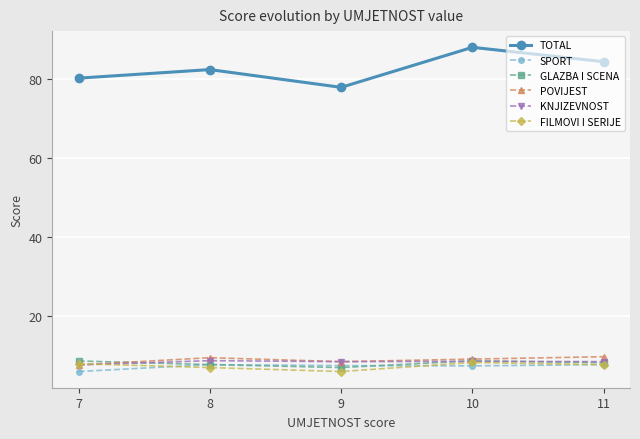

What are all the series names shown in the legend?

TOTAL, SPORT, GLAZBA I SCENA, POVIJEST, KNJIZEVNOST, FILMOVI I SERIJE